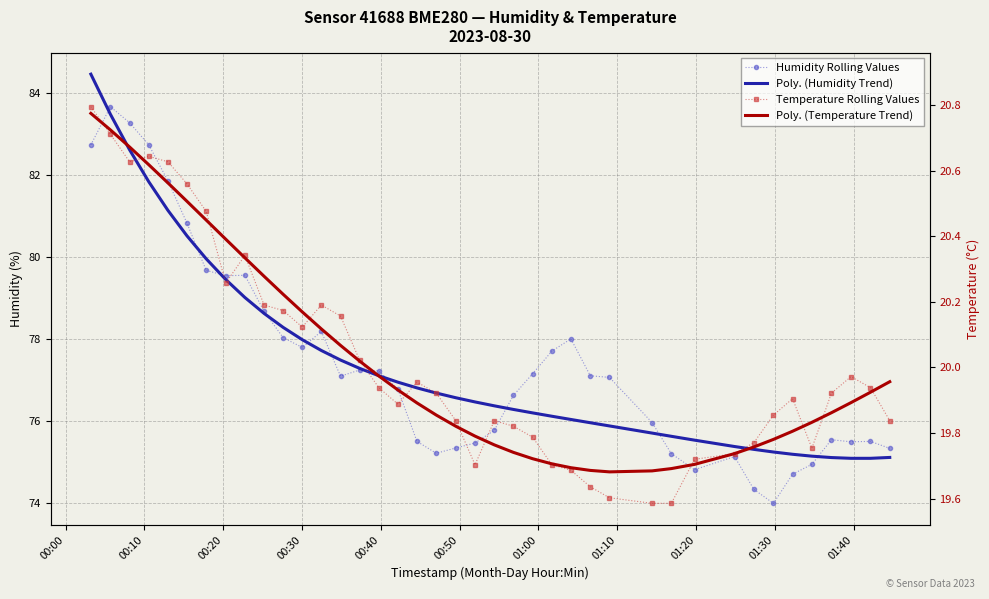

What is the difference between the second highest and minimum values in the Humidity Rolling Values series?

9.3